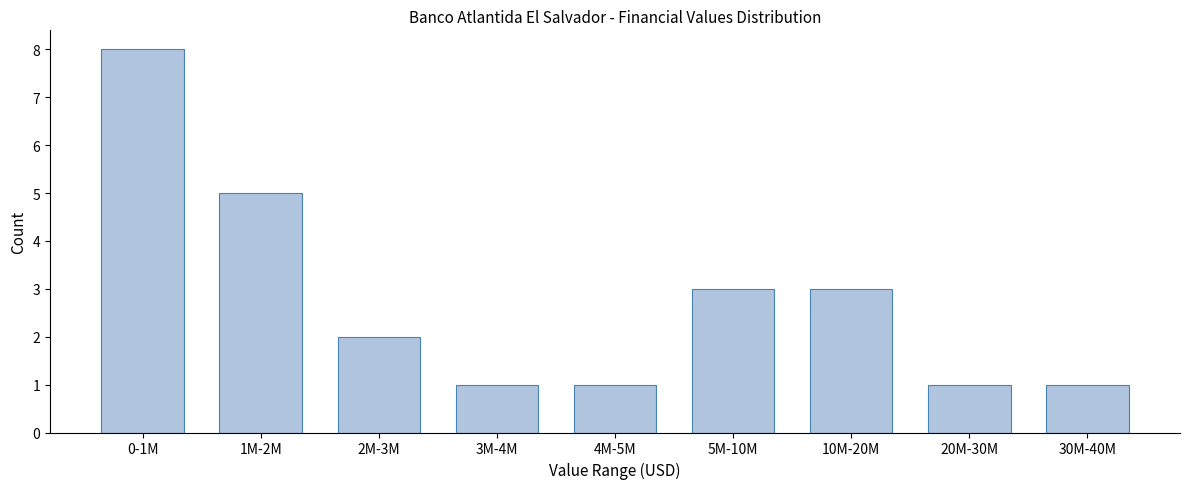

Reading left to right, transcribe all the data shown in this chart.

8	5	2	1	1	3	3	1	1